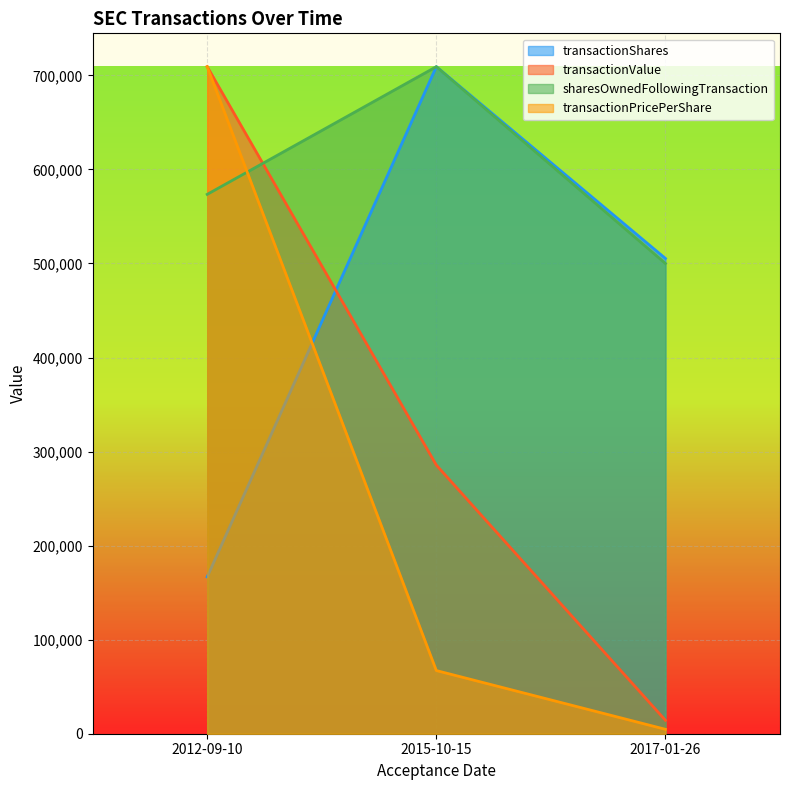

What are all the series names shown in the legend?

transactionShares, transactionValue, sharesOwnedFollowingTransaction, transactionPricePerShare